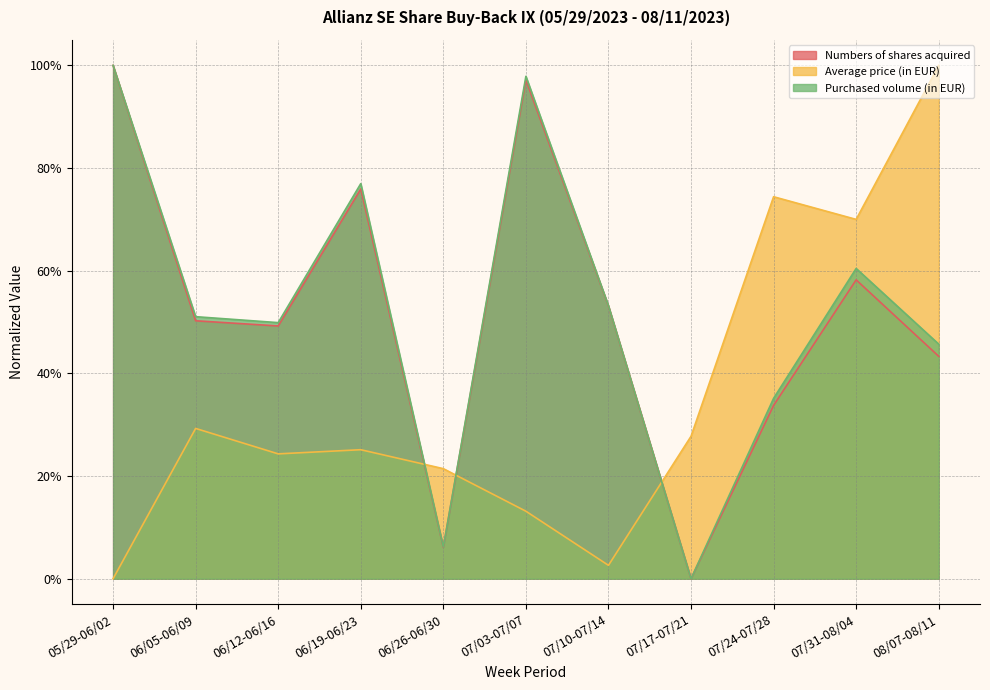

Reading right to left, transcribe all the data shown in this chart.

Numbers of shares acquired: 0.4	0.6	0.3	0.0	0.5	1.0	0.1	0.8	0.5	0.5	1.0
Average price (in EUR): 1.0	0.7	0.7	0.3	0.0	0.1	0.2	0.3	0.2	0.3	0.0
Purchased volume (in EUR): 0.5	0.6	0.4	0.0	0.5	1.0	0.1	0.8	0.5	0.5	1.0